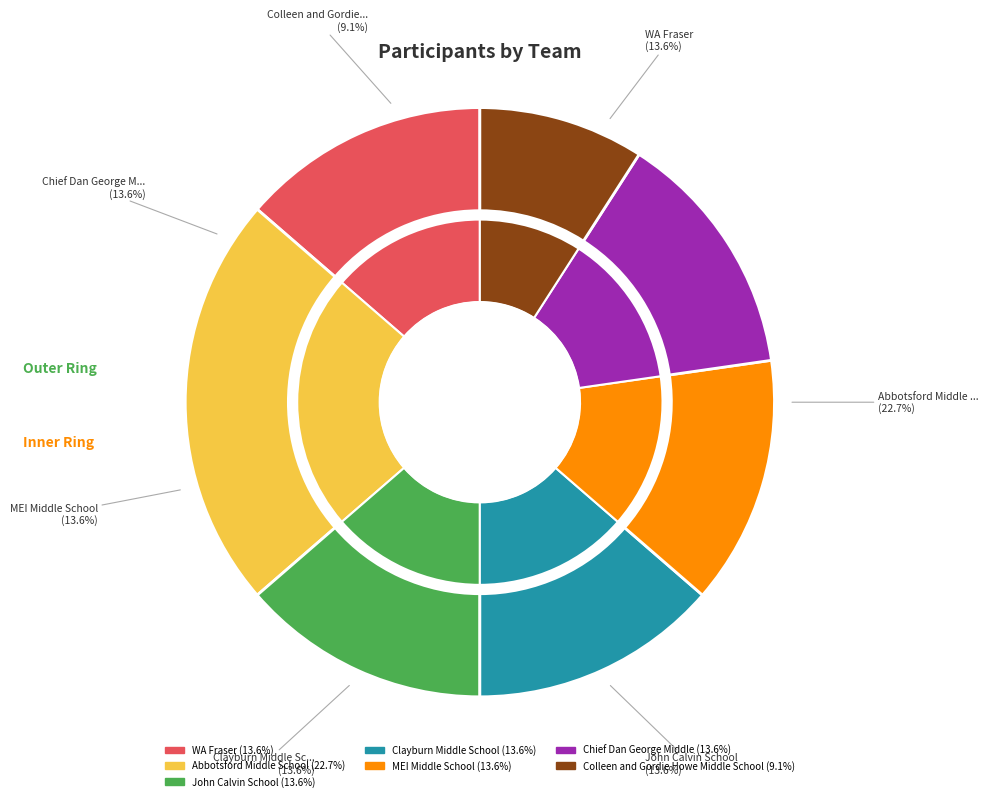

What percentage is NOT represented by Clayburn Middle School?

86.4%